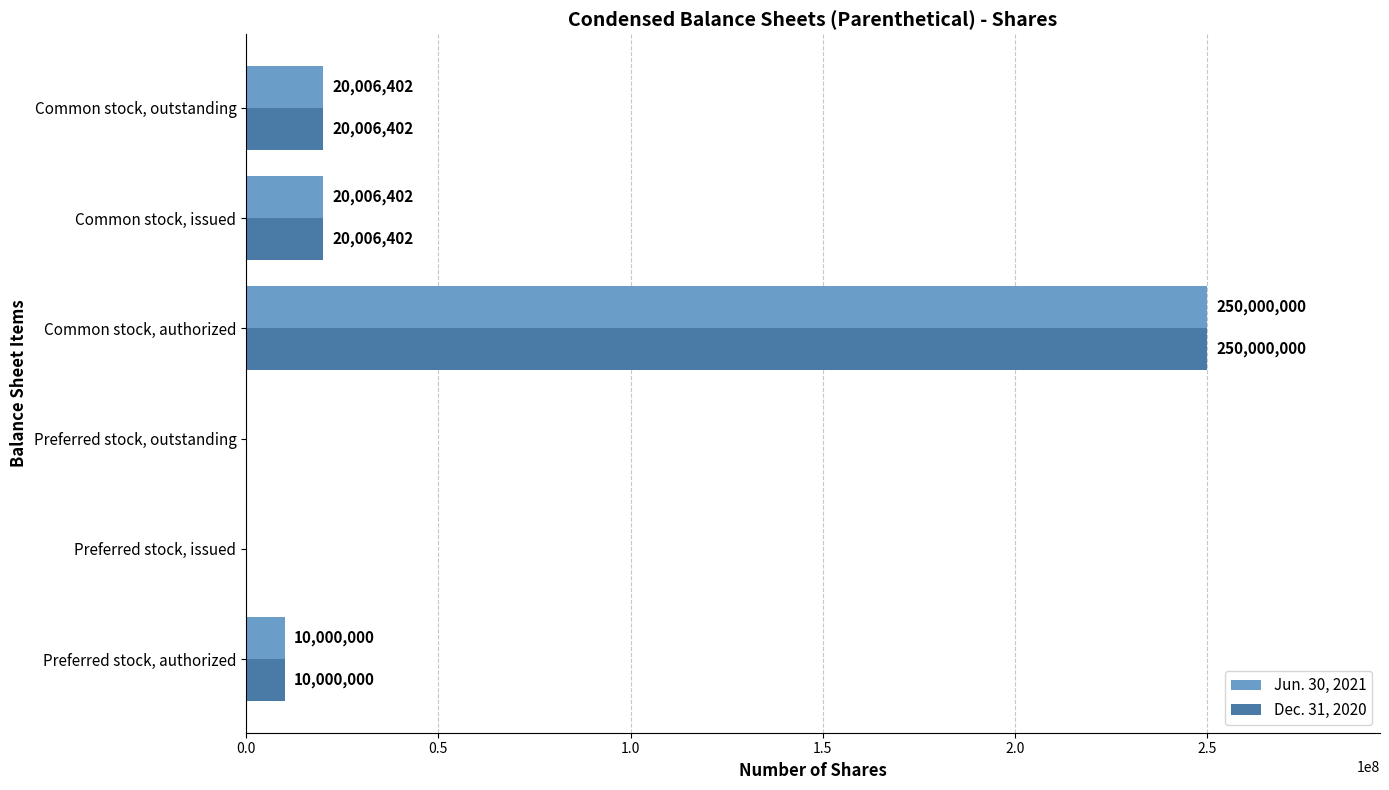

At which category is the sum across all series the highest?

Common stock, authorized